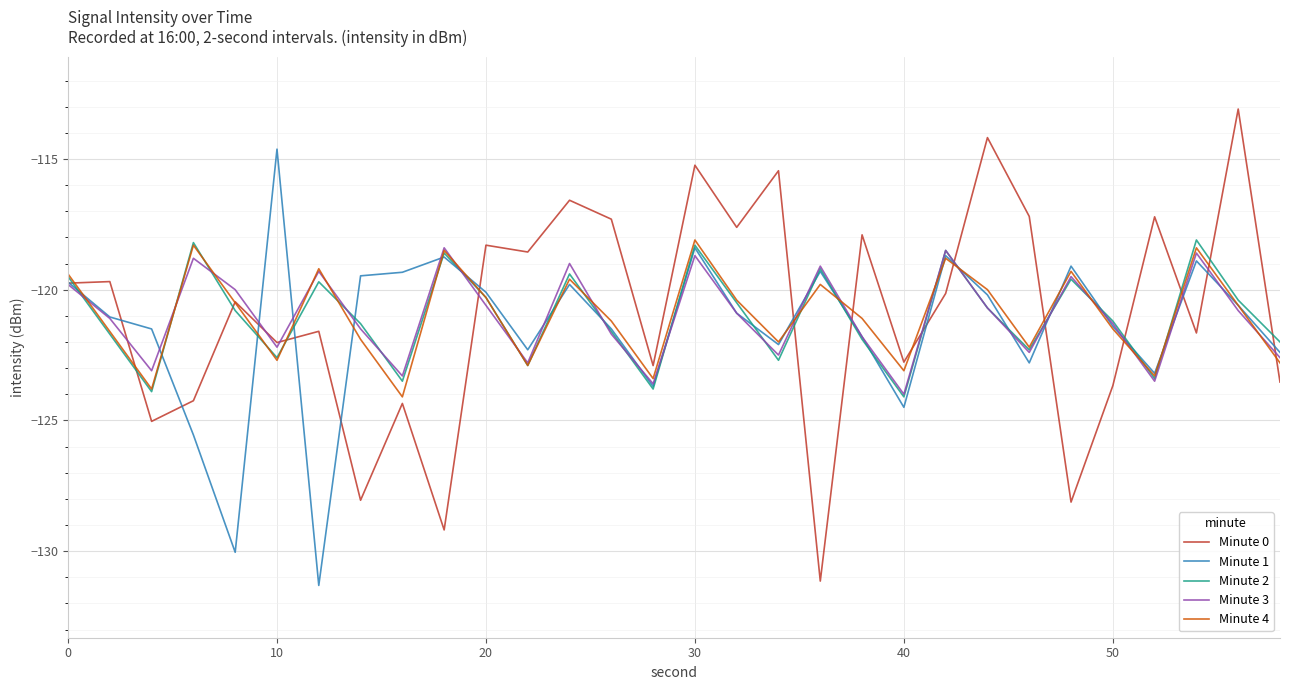

Which series has the largest range (max minus min)?

Minute 0